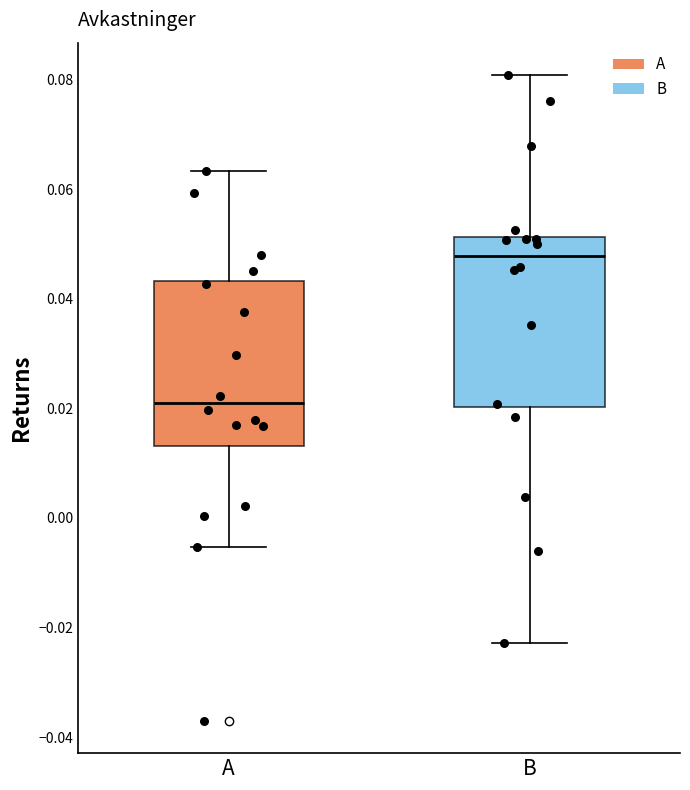

Reading left to right, read every box against the y-axis: the position of its median line, the range the box covers, and the ends of its whiskers. The values are not printed on the chart, so give them approximately, as read against the axis.

A: median 0.022, box 0.014 to 0.044, whiskers -0.006 to 0.064
B: median 0.048, box 0.020 to 0.052, whiskers -0.022 to 0.080